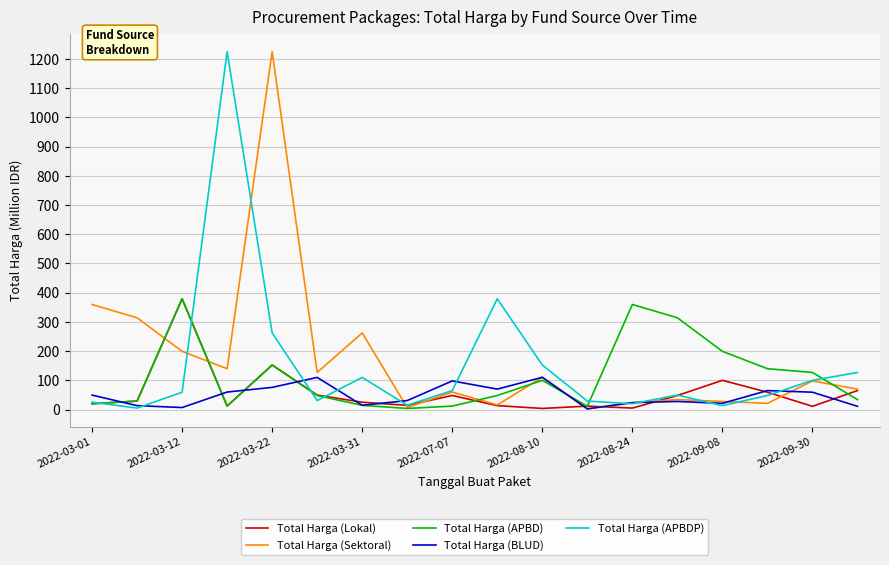

What is the maximum value shown in the chart?

1224.7